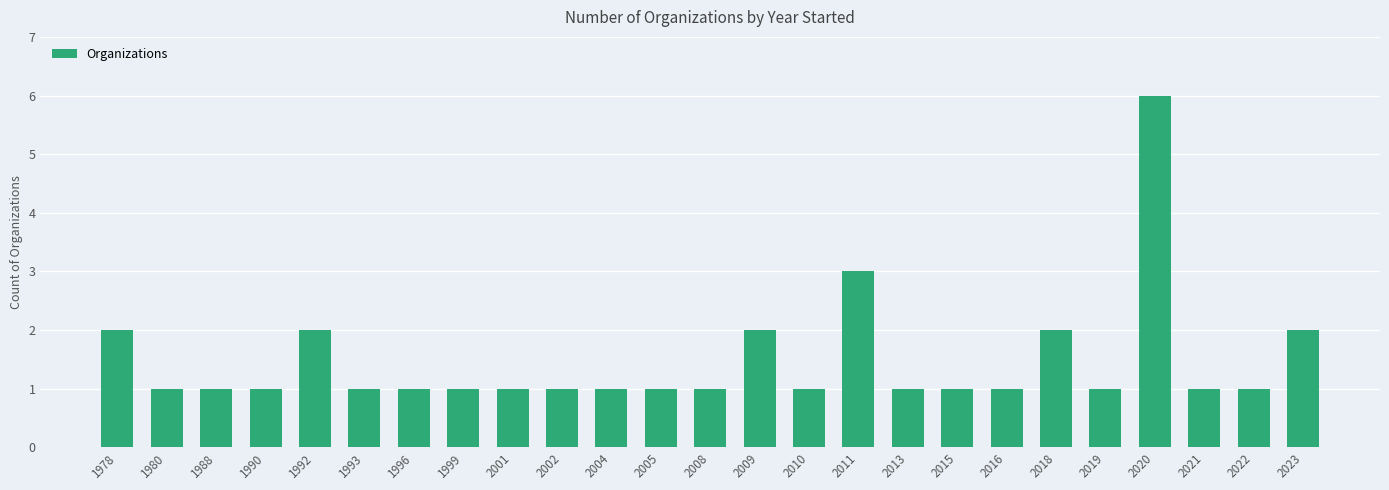

Reading left to right, transcribe all the data shown in this chart.

1978=2	1980=1	1988=1	1990=1	1992=2	1993=1	1996=1	1999=1	2001=1	2002=1	2004=1	2005=1	2008=1	2009=2	2010=1	2011=3	2013=1	2015=1	2016=1	2018=2	2019=1	2020=6	2021=1	2022=1	2023=2